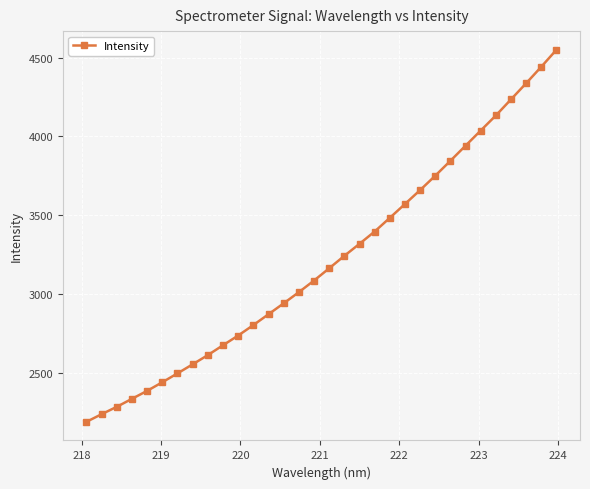

What is the difference between the maximum and second lowest values?

2313.2